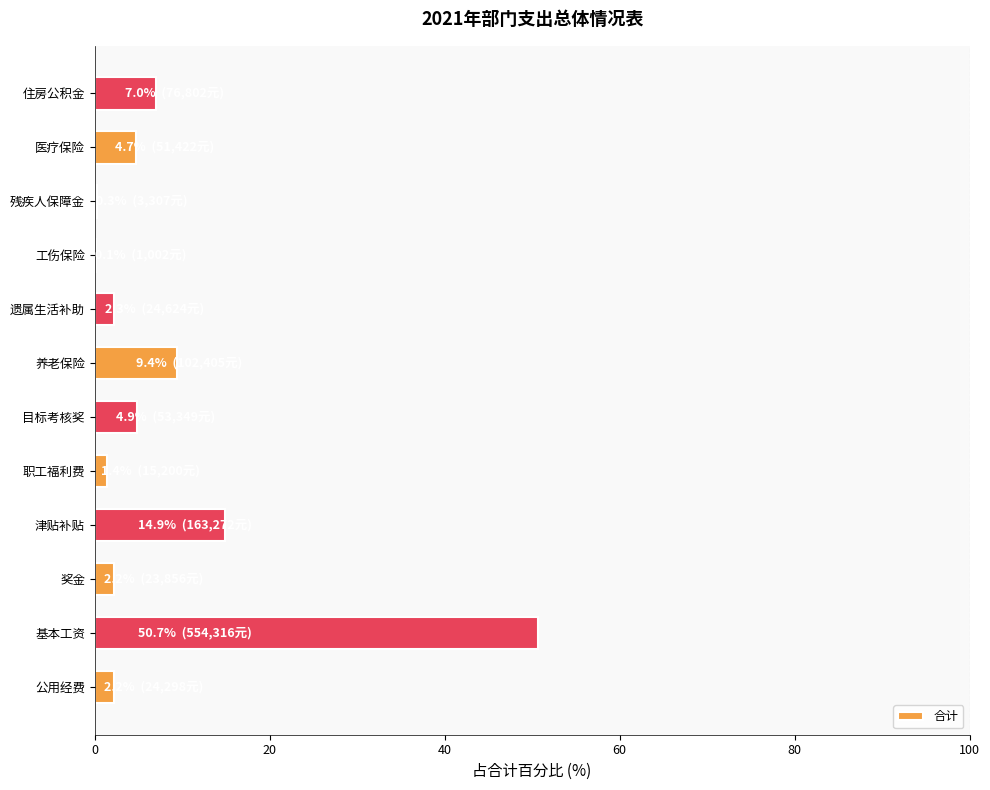

The chart shows a value of 2.2 at 奖金. True or false?

True